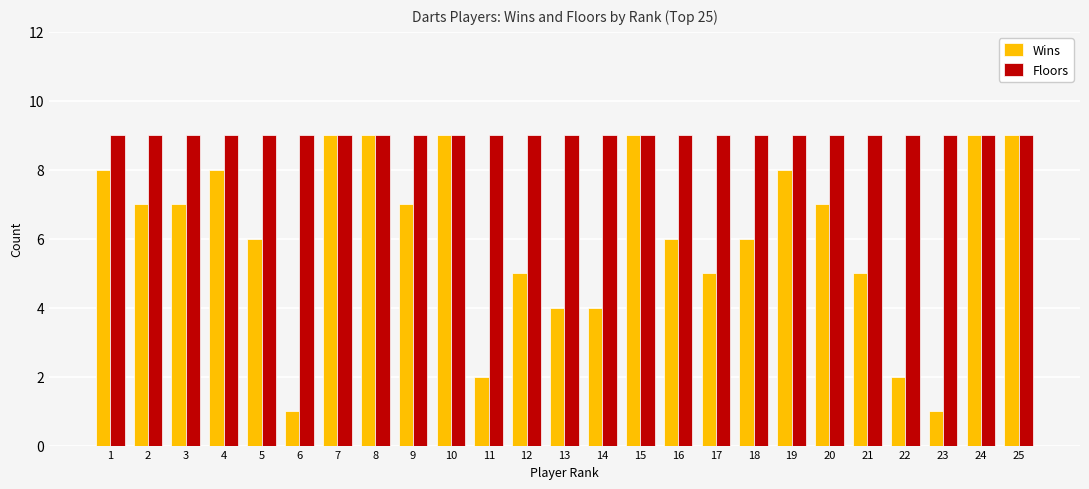

Is the value of Wins at 14 greater than the value of Floors at 10?

No